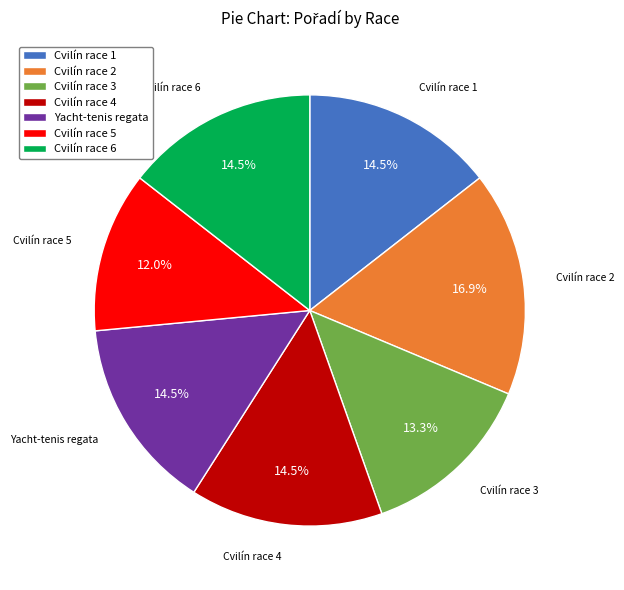

Combined, do Cvilín race 1 and Cvilín race 2 account for over 50%?

No